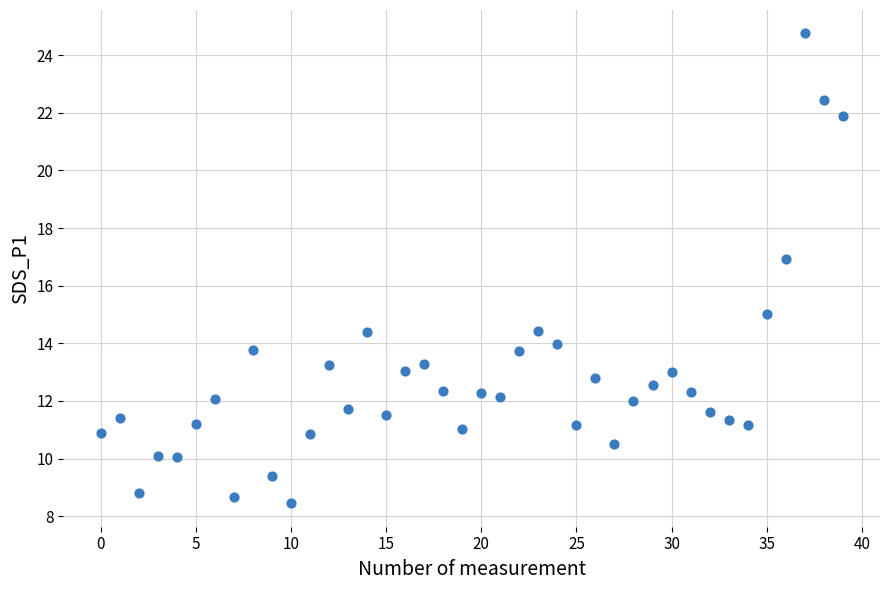

What is the range of Y values (max minus min)?

16.3